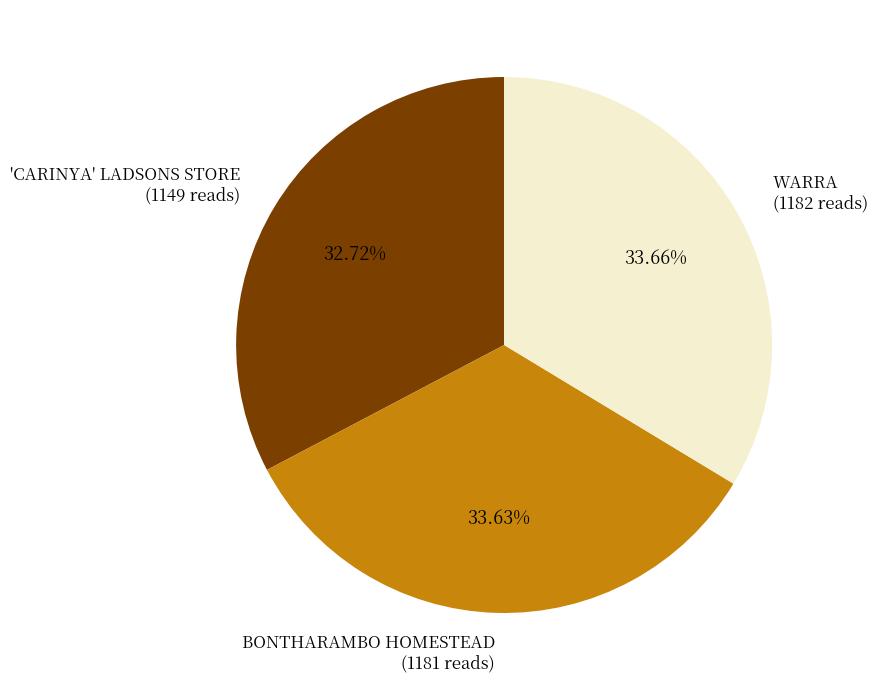

Which category has the smallest portion of the pie?

'CARINYA' LADSONS STORE